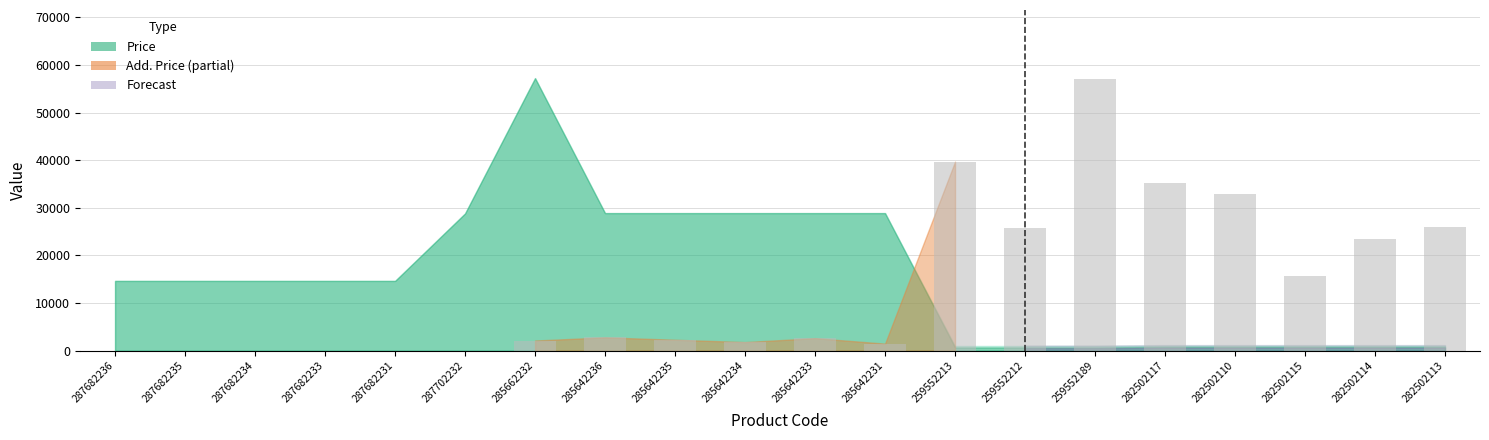

Which category has the highest value across all series?

259552189